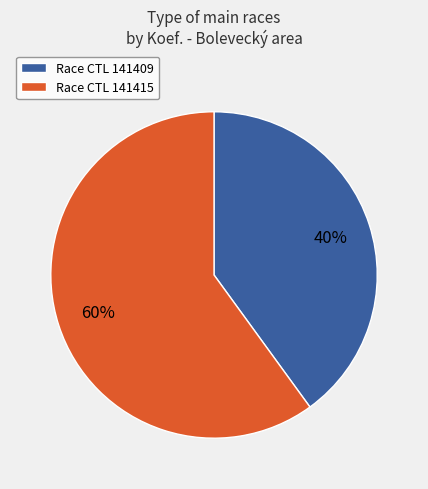

True or false: Race CTL 141409 accounts for 40% of the total.

True